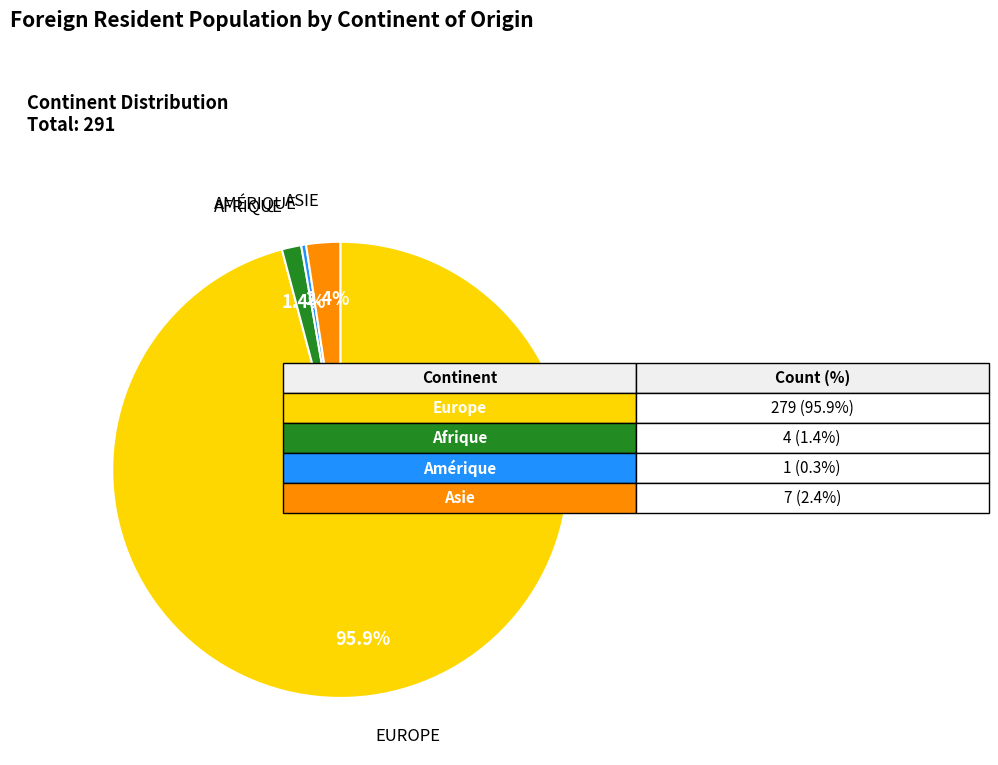

Is there any slice that represents more than half of the pie?

Yes